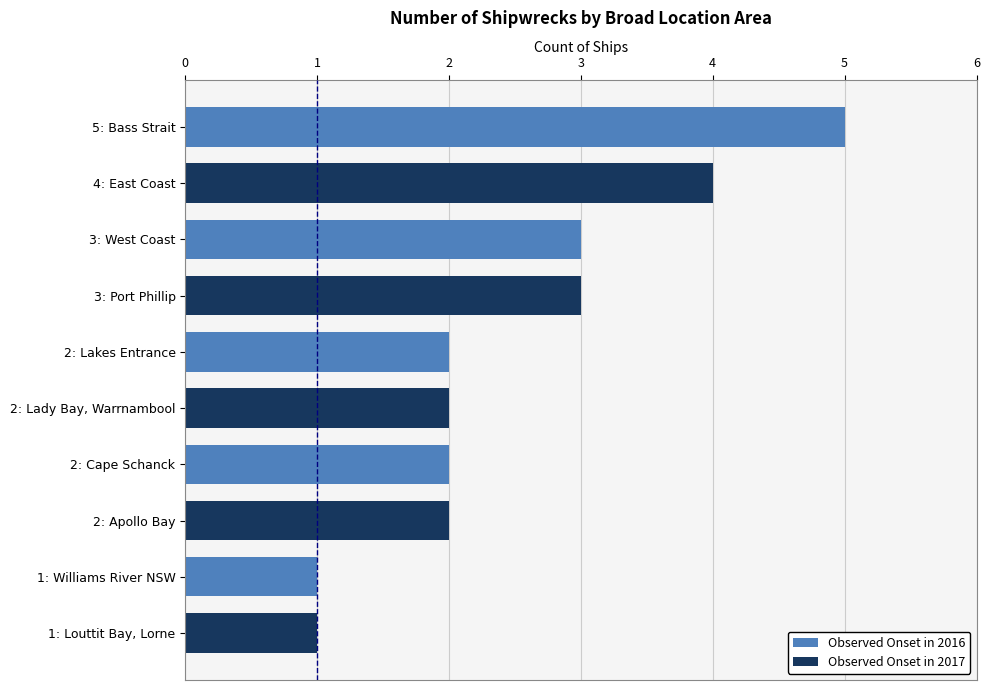

How many data points does each series have?

5